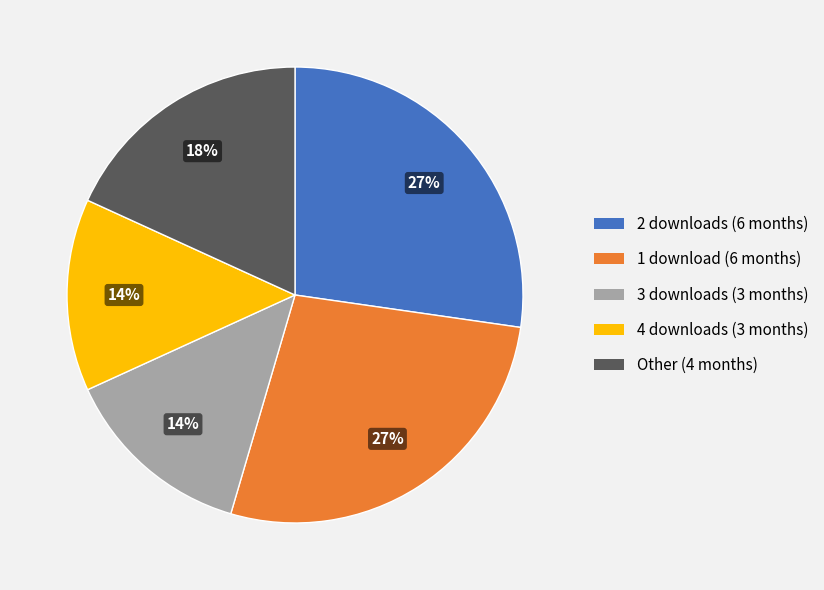

Is there a majority slice in this chart?

No